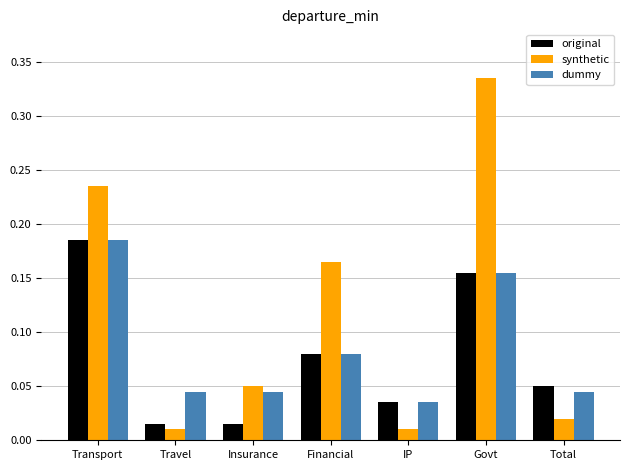

Between Transport and Travel, which series saw the biggest shift?

synthetic